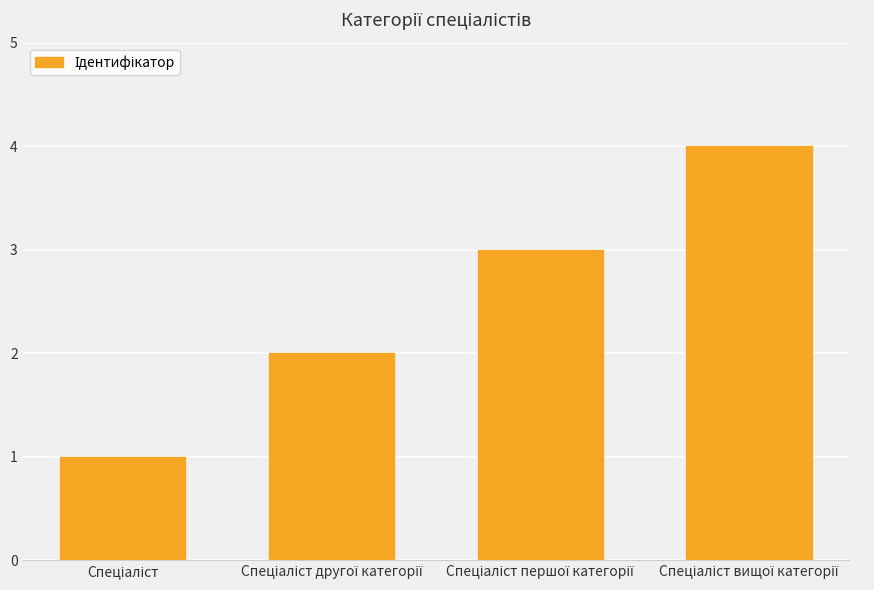

What is the greatest value displayed?

4